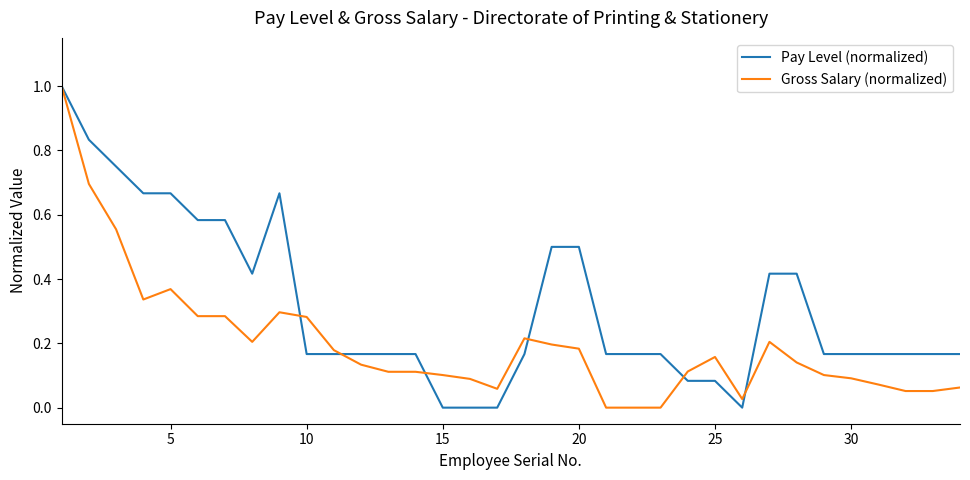

What is the maximum value for Gross Salary (normalized)?

1.0